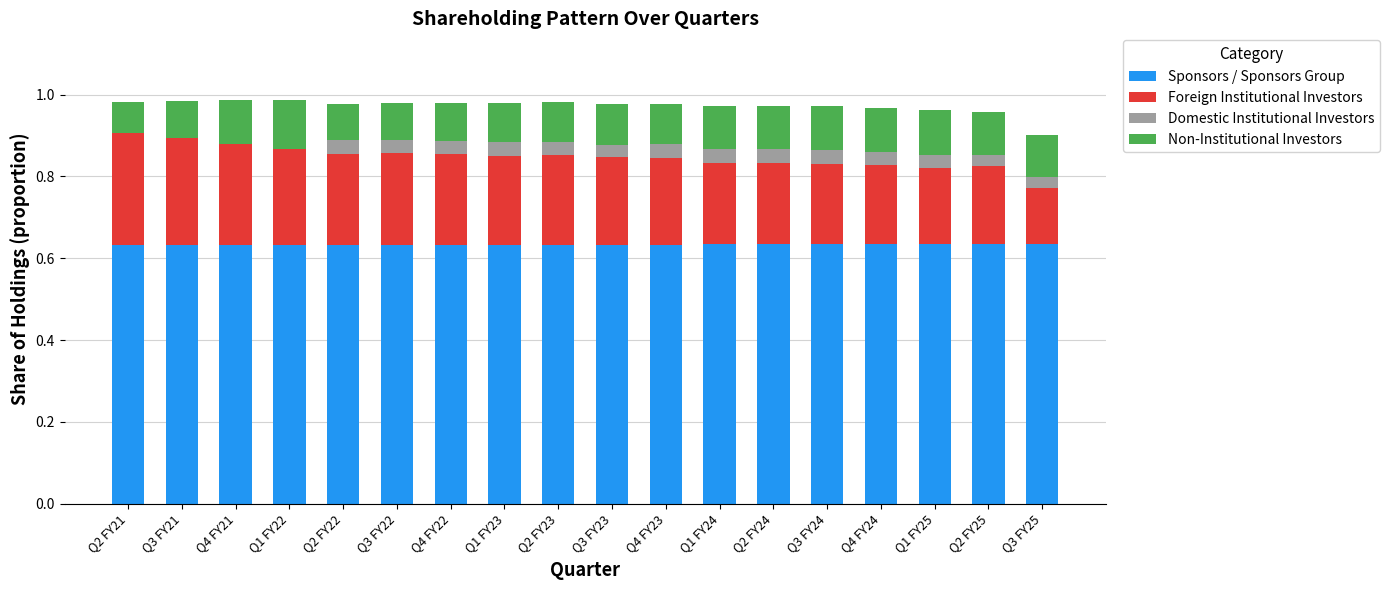

The Sponsors / Sponsors Group series shows 0.8 at Q4 FY22. True or false?

False